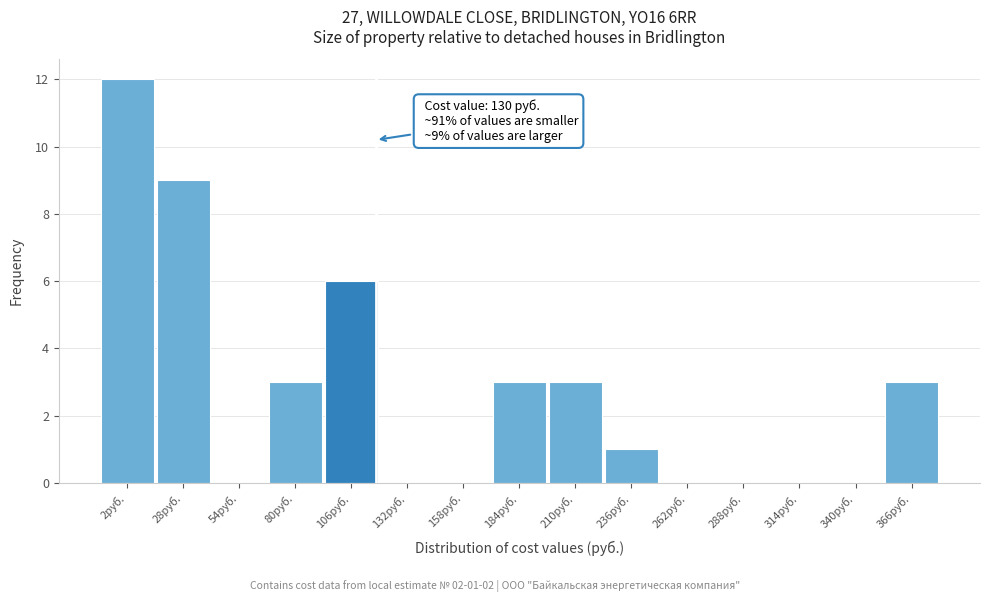

Reading right to left, list all the values displayed in this chart.

366руб.=3	340руб.=0	314руб.=0	288руб.=0	262руб.=0	236руб.=1	210руб.=3	184руб.=3	158руб.=0	132руб.=0	106руб.=6	80руб.=3	54руб.=0	28руб.=9	2руб.=12